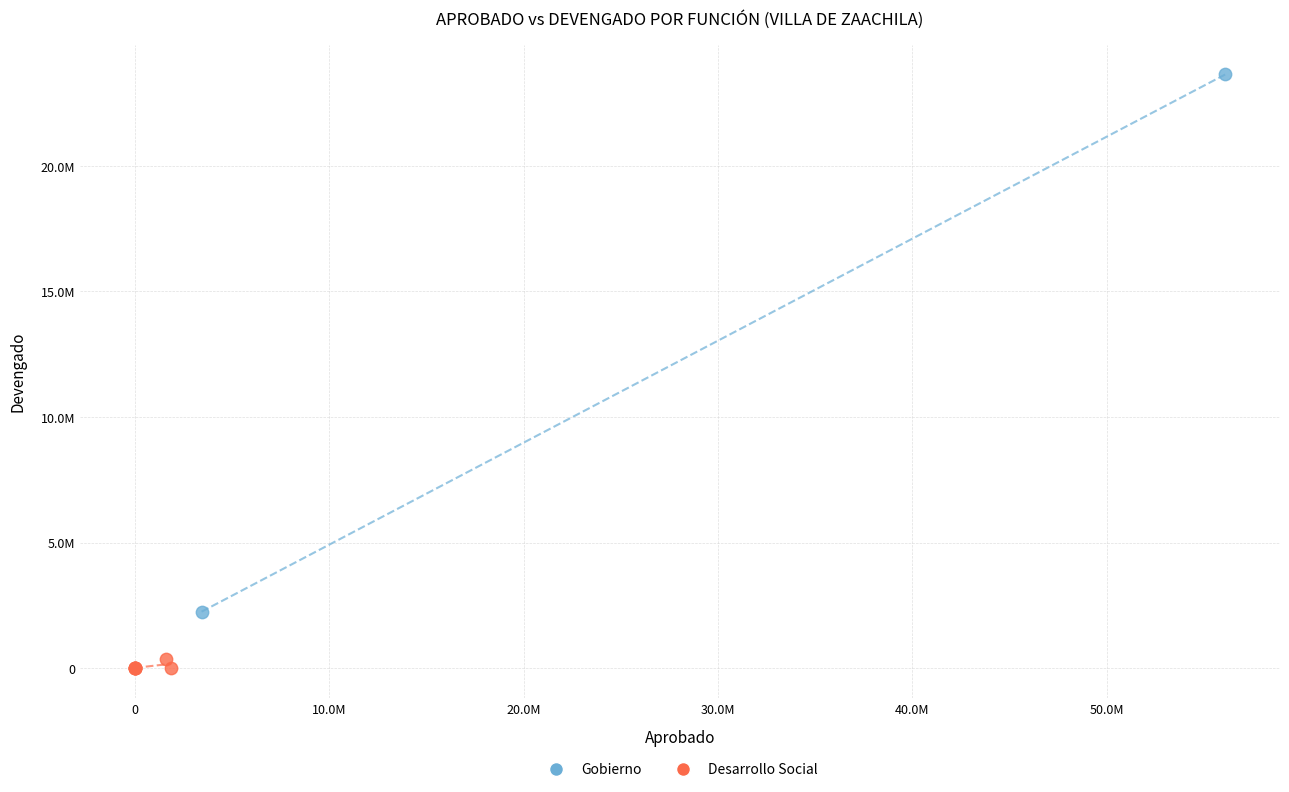

What are all the series names shown in the legend?

Gobierno, Desarrollo Social